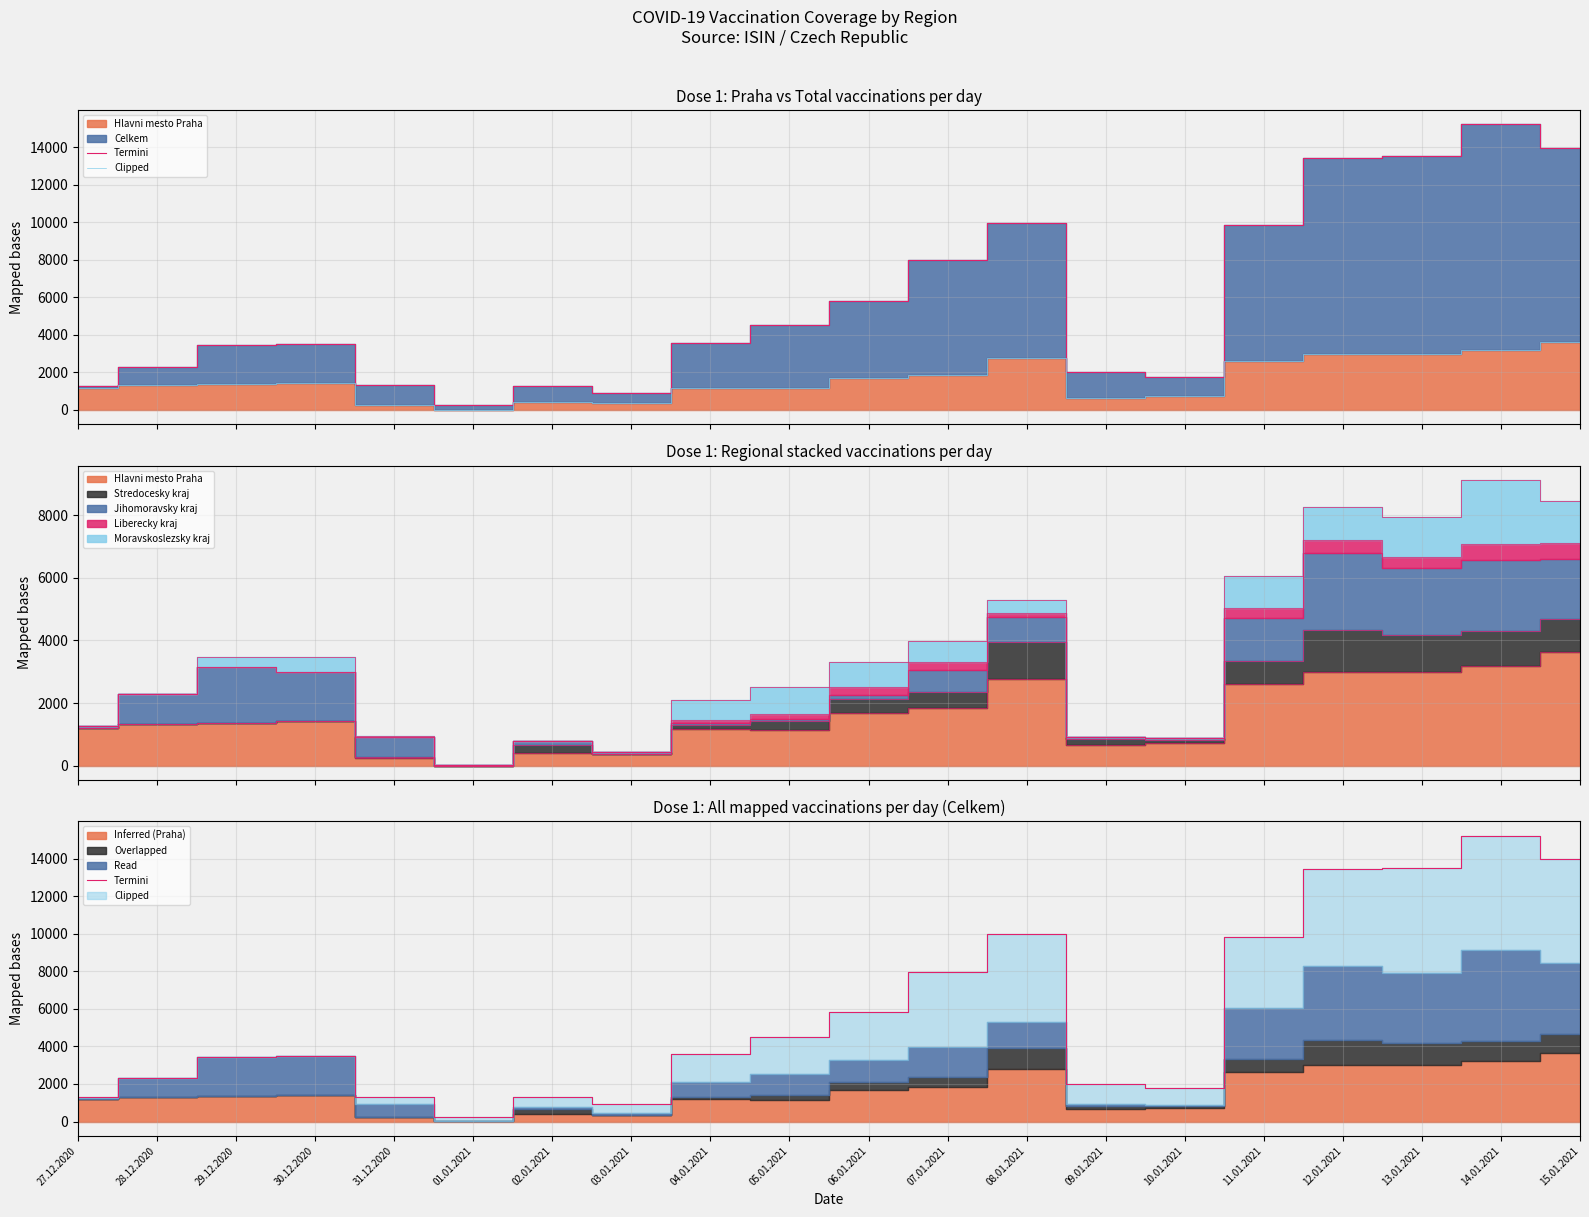

What is the difference between the maximum and second lowest values in the Clipped series?

3380